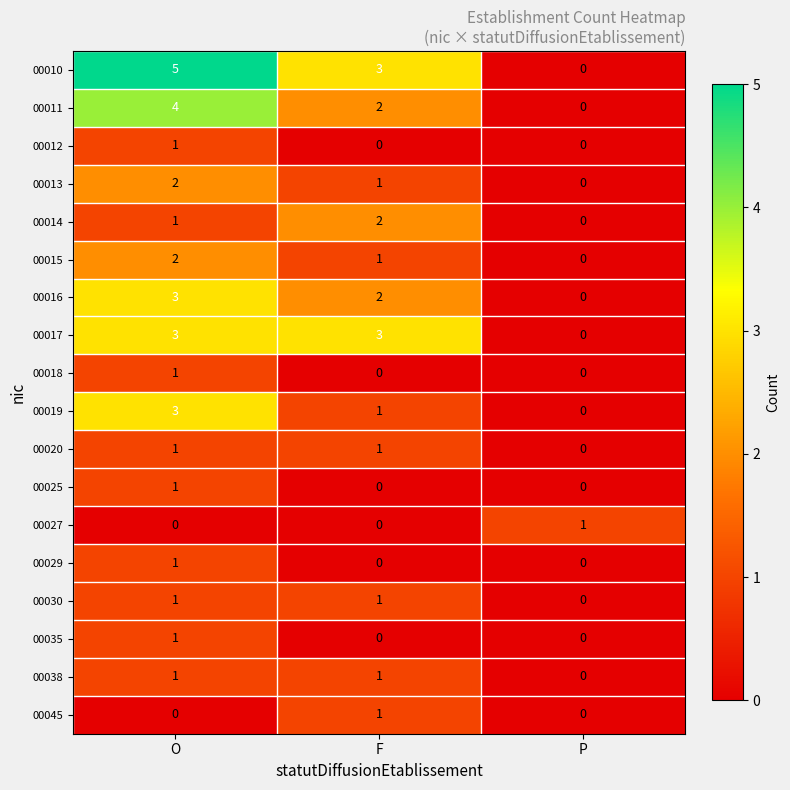

List the labels in order of 00019 value, largest first.

O, F, P